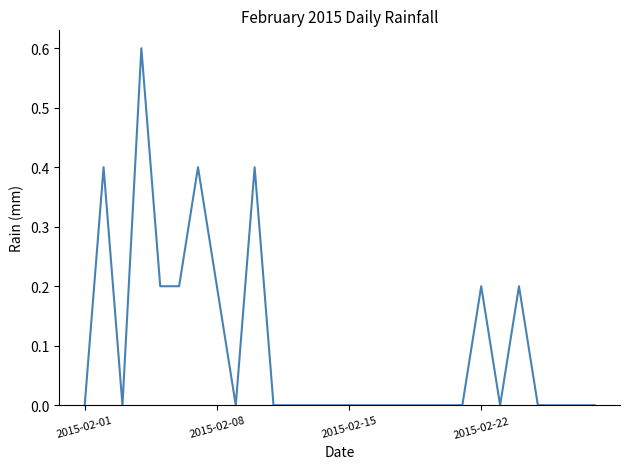

What is the difference between the maximum and minimum values?

0.6